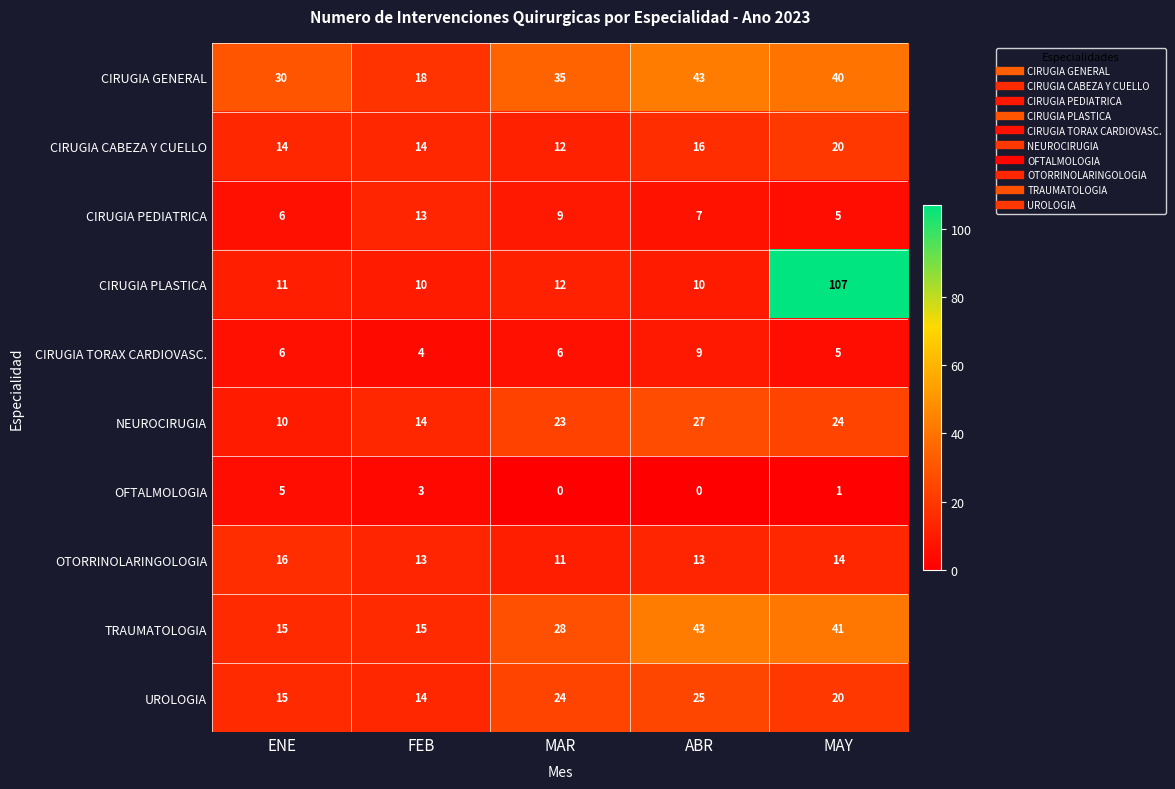

What is the difference between the CIRUGIA CABEZA Y CUELLO values at MAR and MAY?

8